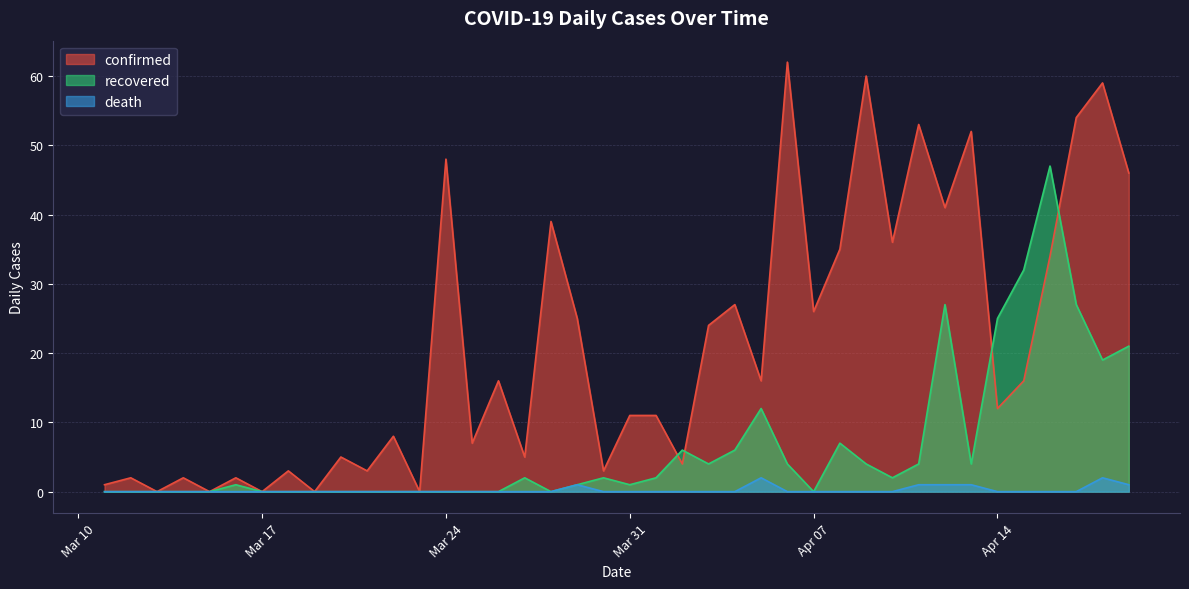

True or false: confirmed has more than 2 points higher than both neighbors.

True